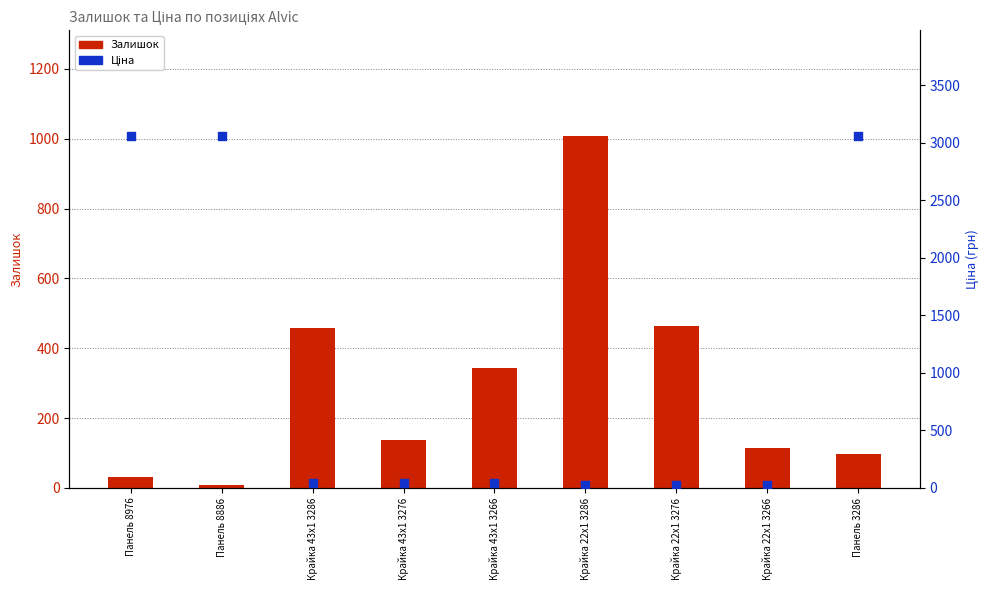

Which series has the widest spread of Y values?

Ціна